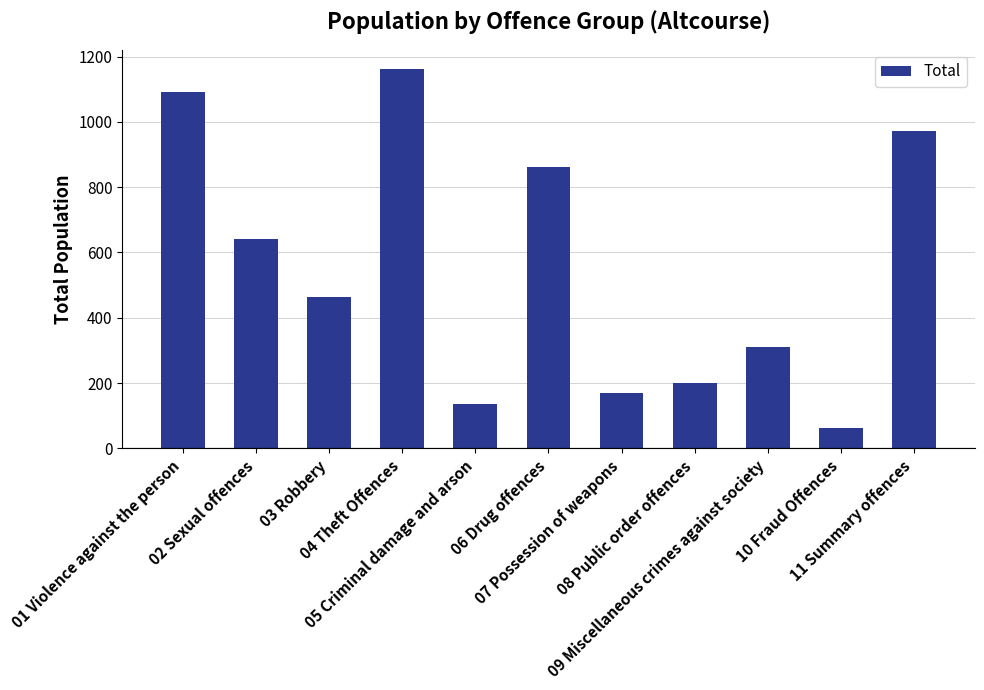

Where is the data nearest to the value 612?

02 Sexual offences